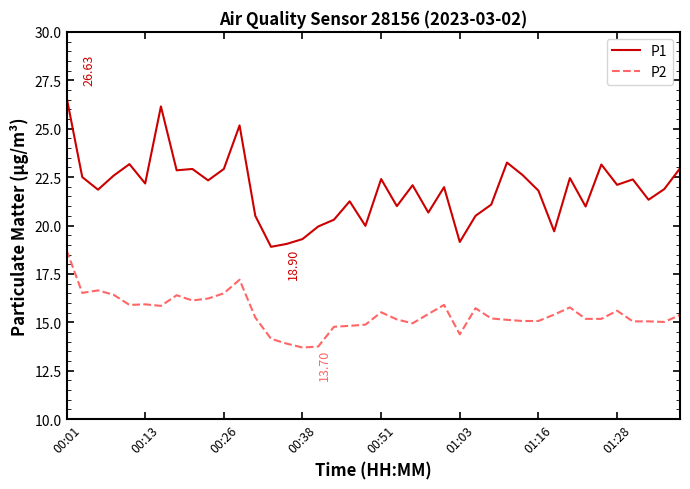

How many lines are shown in the chart?

2